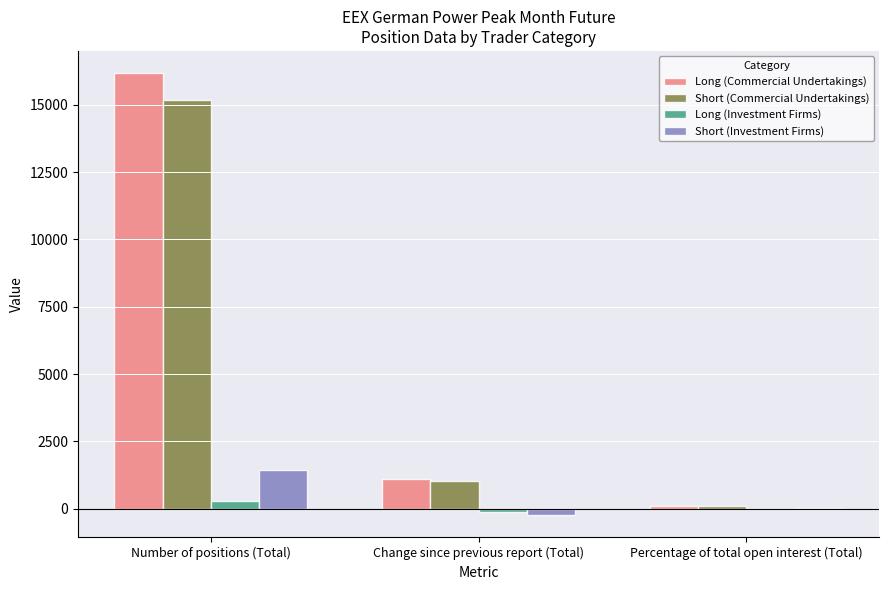

What is the sum of the Long (Commercial Undertakings) values at Percentage of total open interest (Total) and Number of positions (Total)?

16278.5